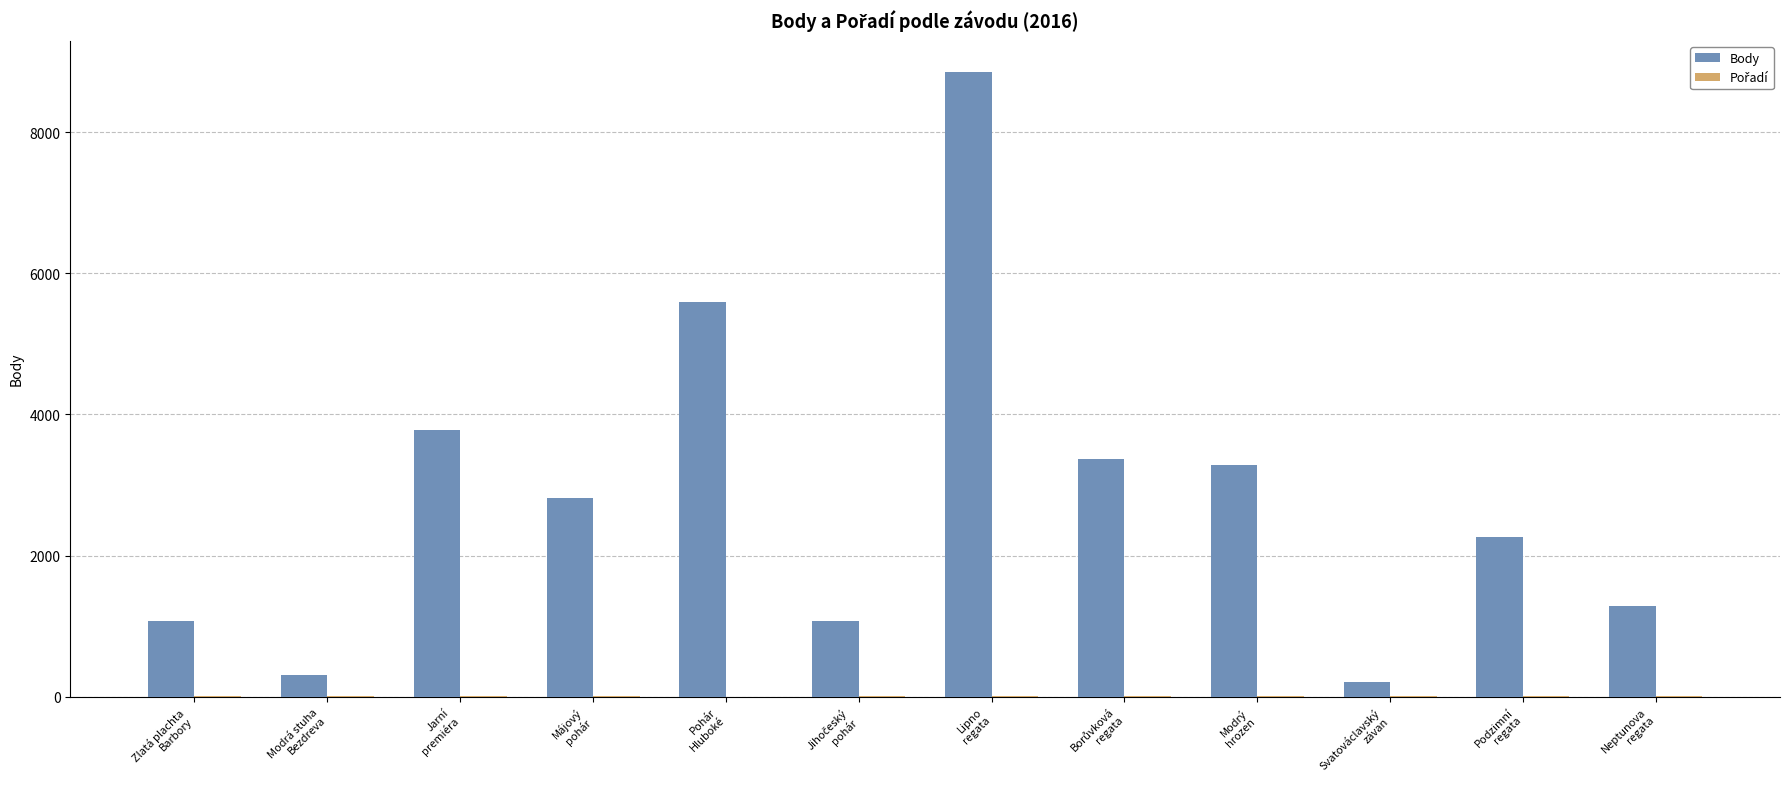

What is the total value across all series at Májový
pohár?

2817